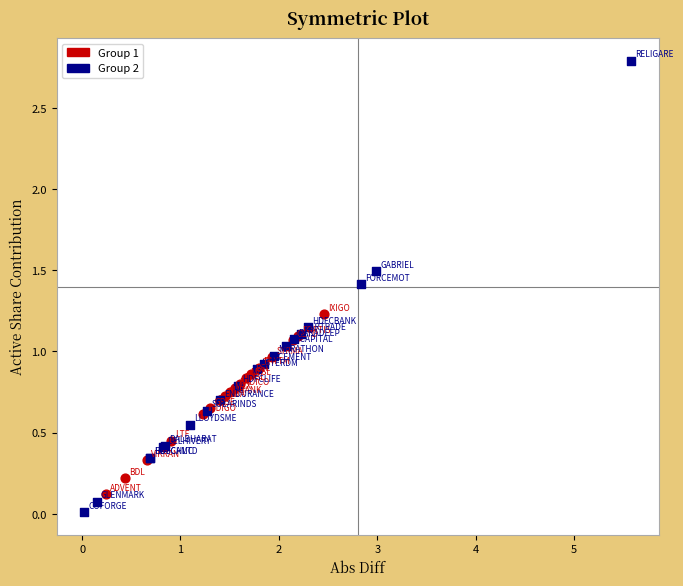

Which series reaches the maximum Y coordinate?

Group 2